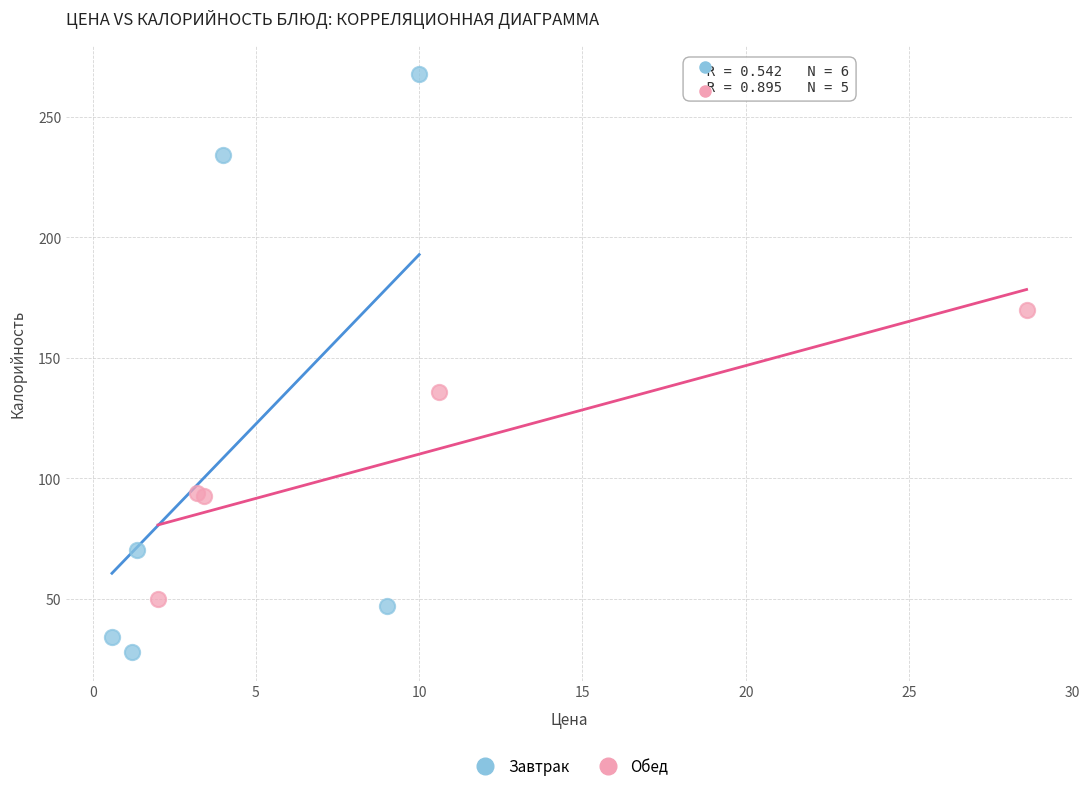

Which series reaches the minimum Y coordinate?

Завтрак